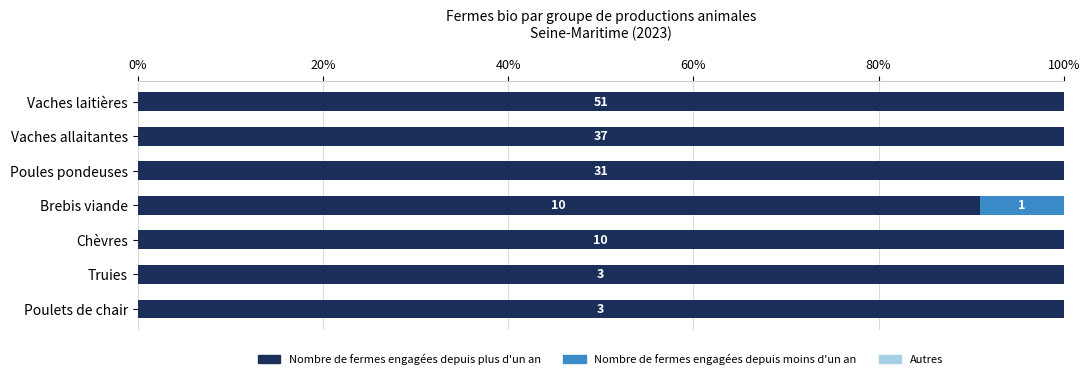

Rank the series by their maximum value, from highest to lowest.

Nombre de fermes engagées depuis plus d'un an, Nombre de fermes engagées depuis moins d'un an, Autres